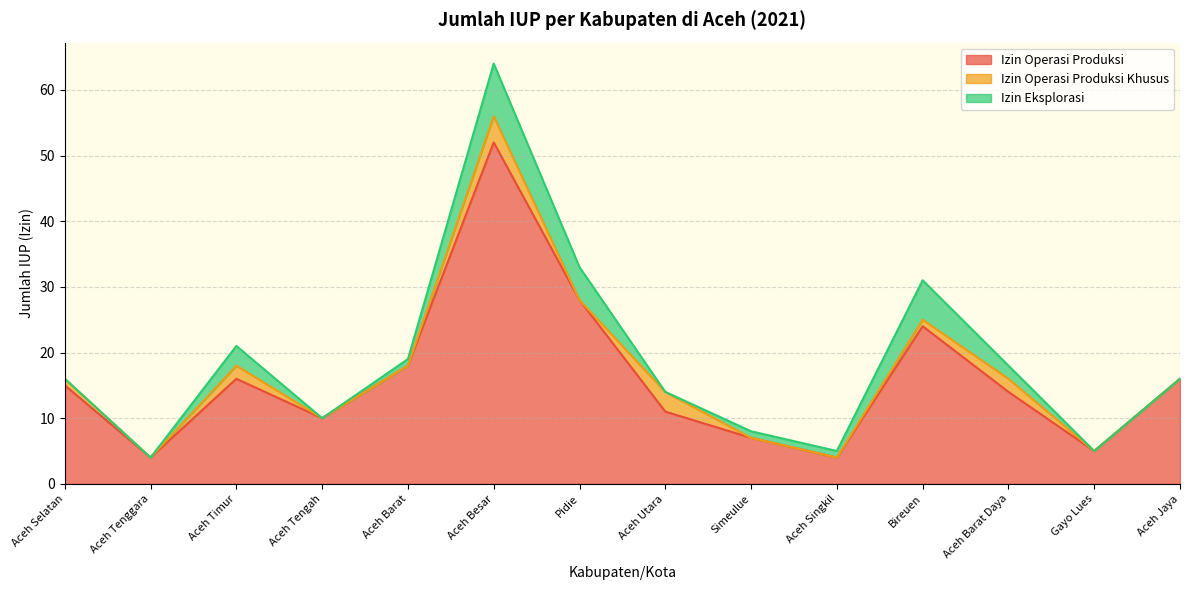

What is the label of the 14th point from the right?

Aceh Selatan